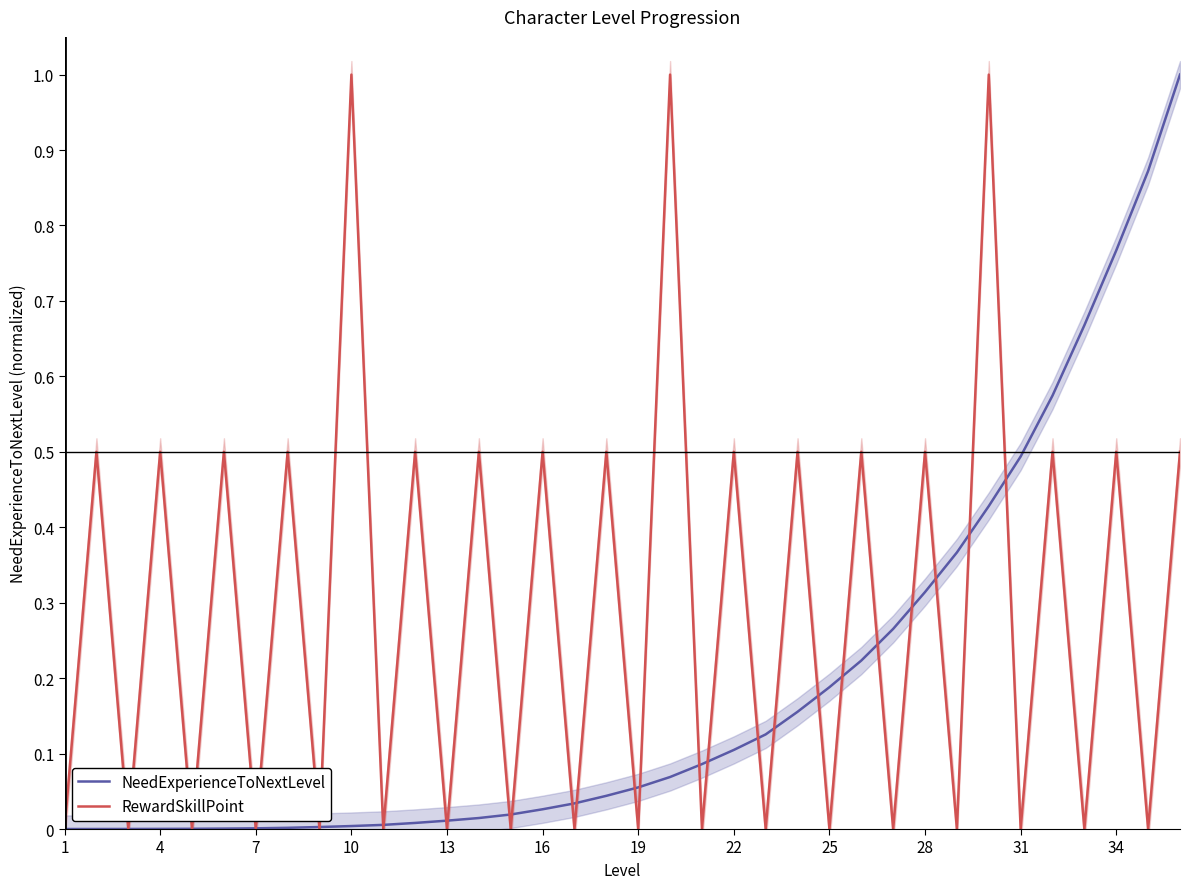

Is it true that NeedExperienceToNextLevel equals 0.0 at 4?

True